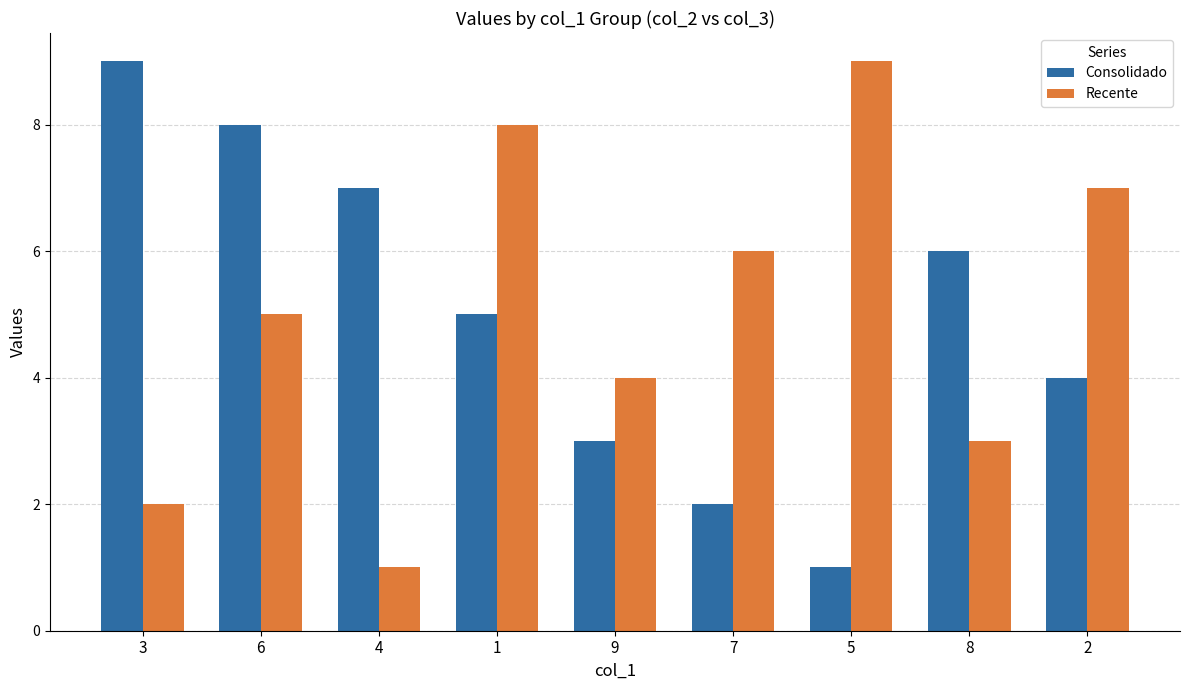

What value does the Consolidado series have at 5?

1